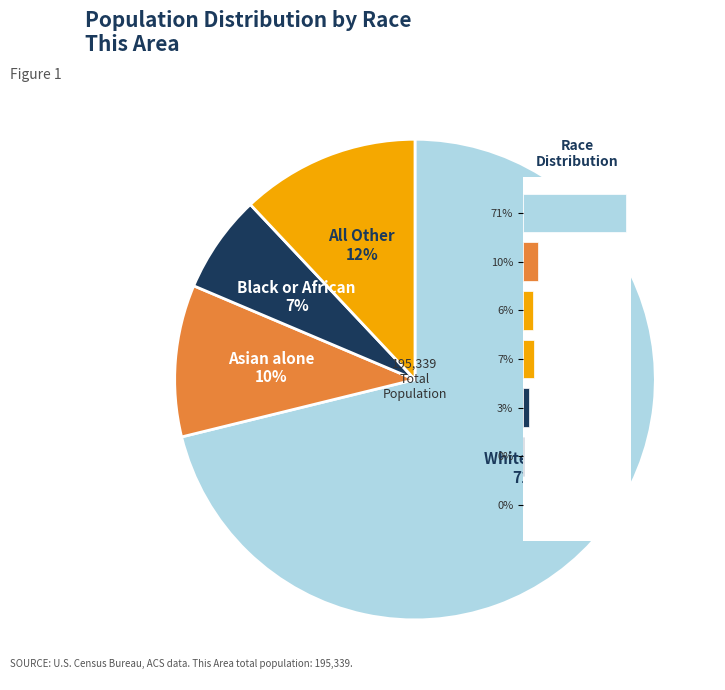

What percentage is the 7% slice, to the nearest percent?

7%